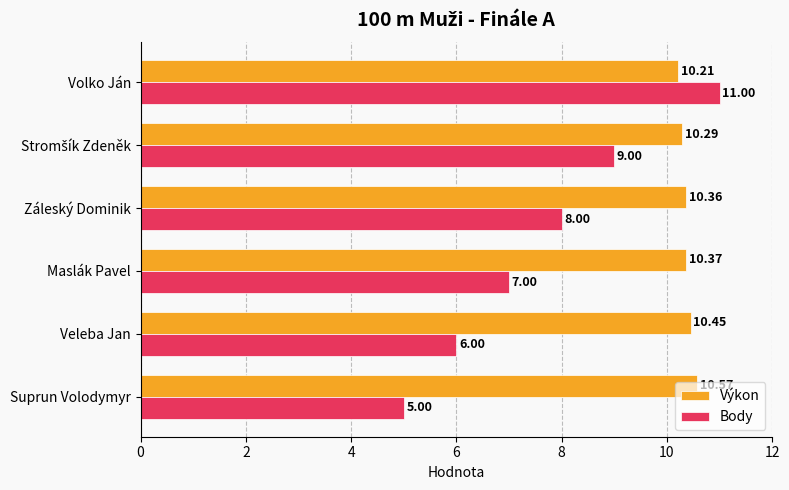

Where is Body nearest to the value 8?

Záleský Dominik